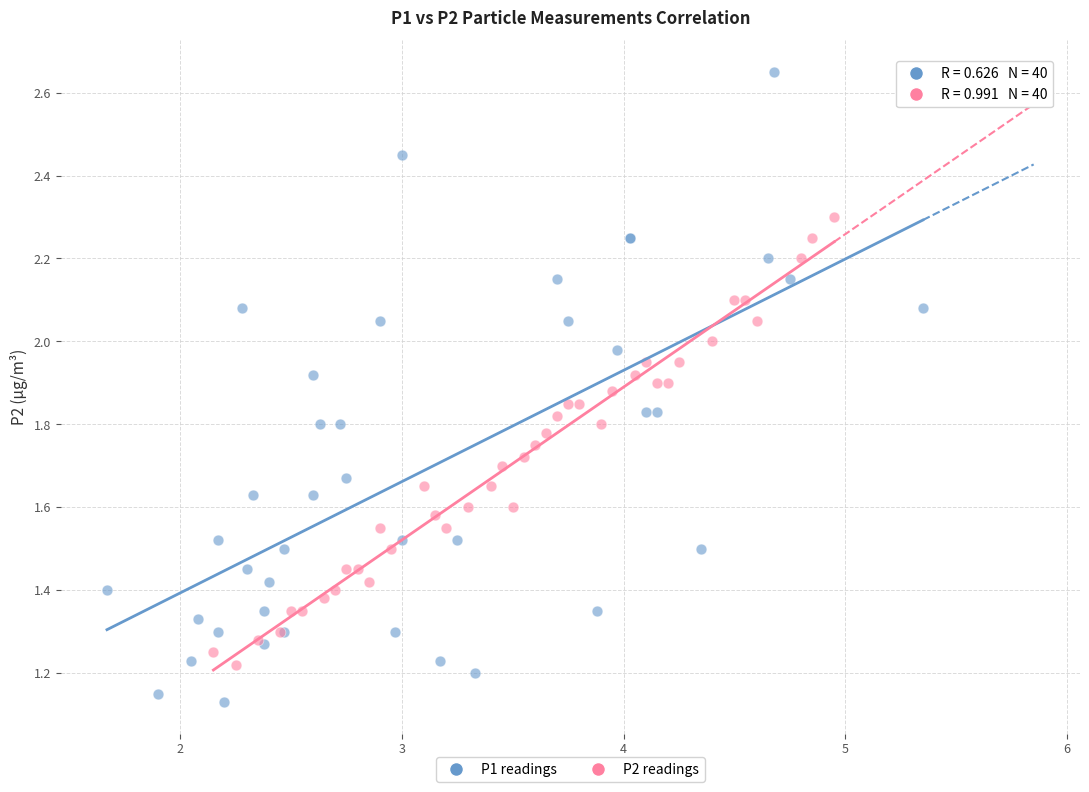

Which series has the widest spread of Y values?

P1 readings